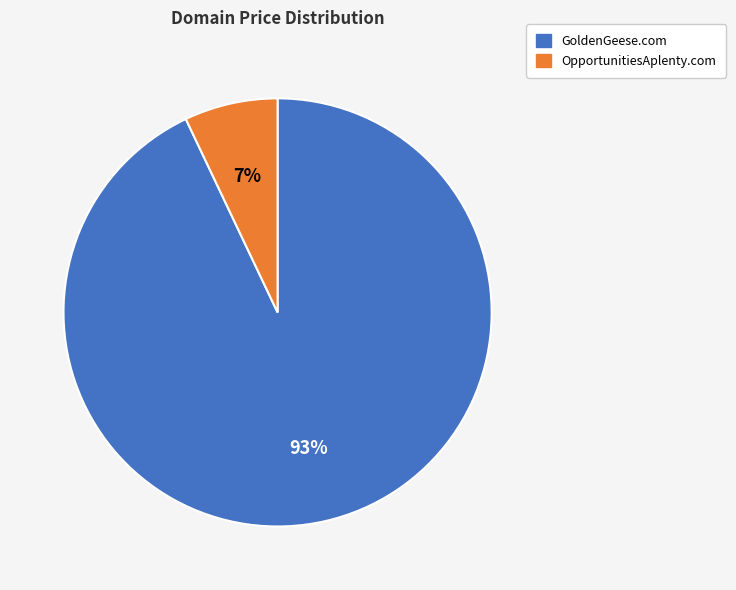

How many segments does this pie chart have?

2